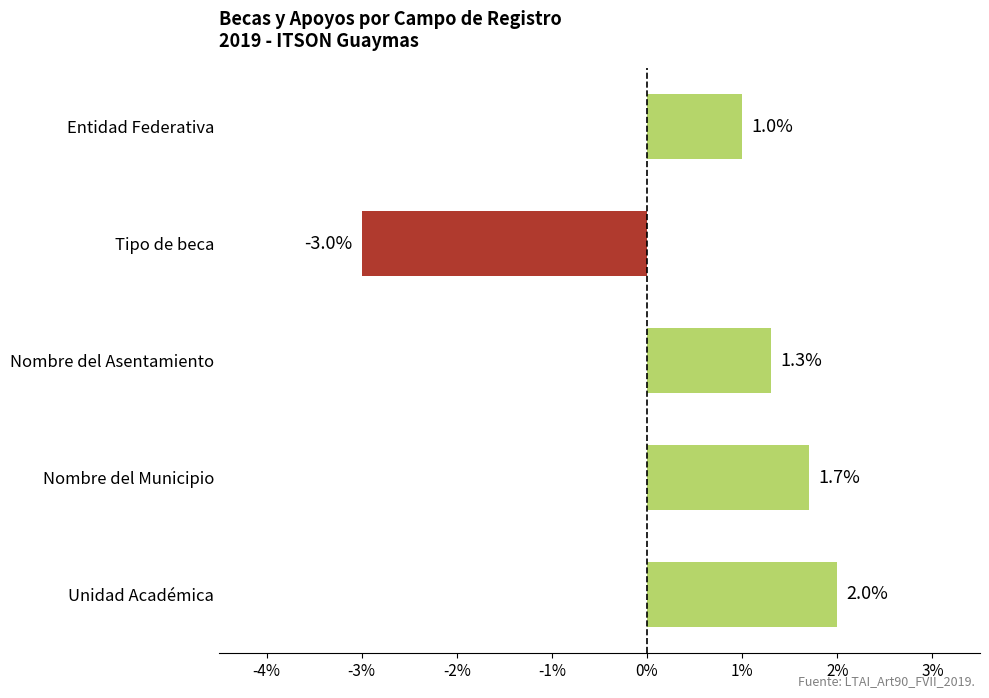

The chart shows a value of 0.5 at Entidad Federativa. True or false?

False